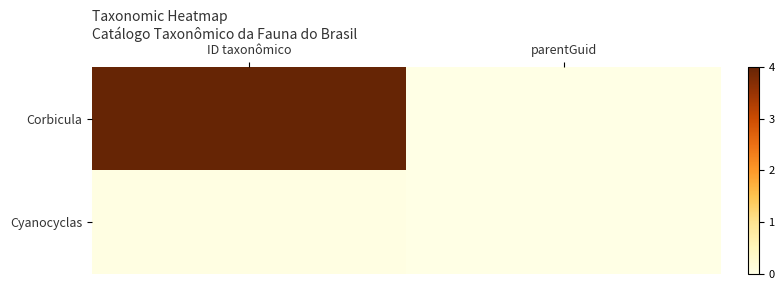

Rank the series by their average value, from lowest to highest.

Cyanocyclas, Corbicula